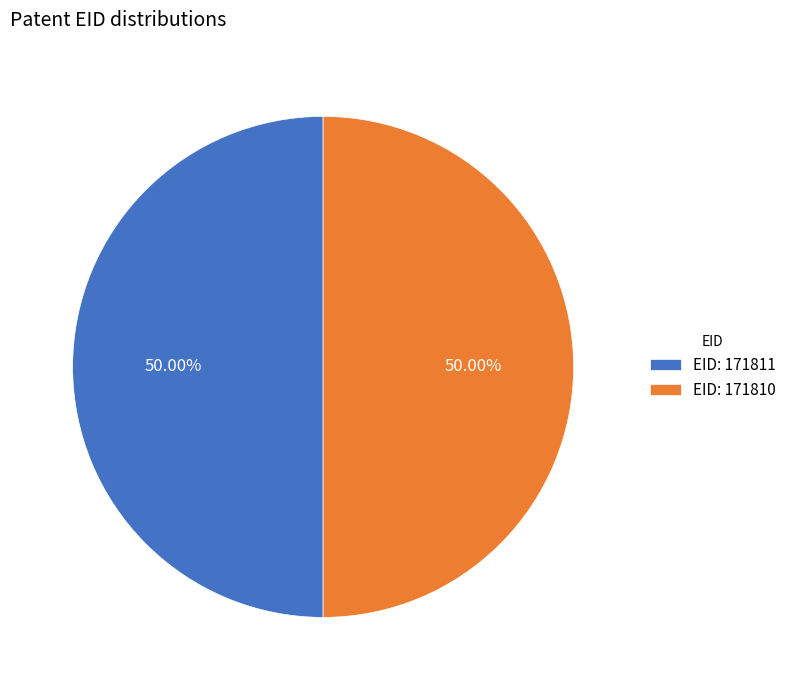

How many slices are in this pie chart?

2